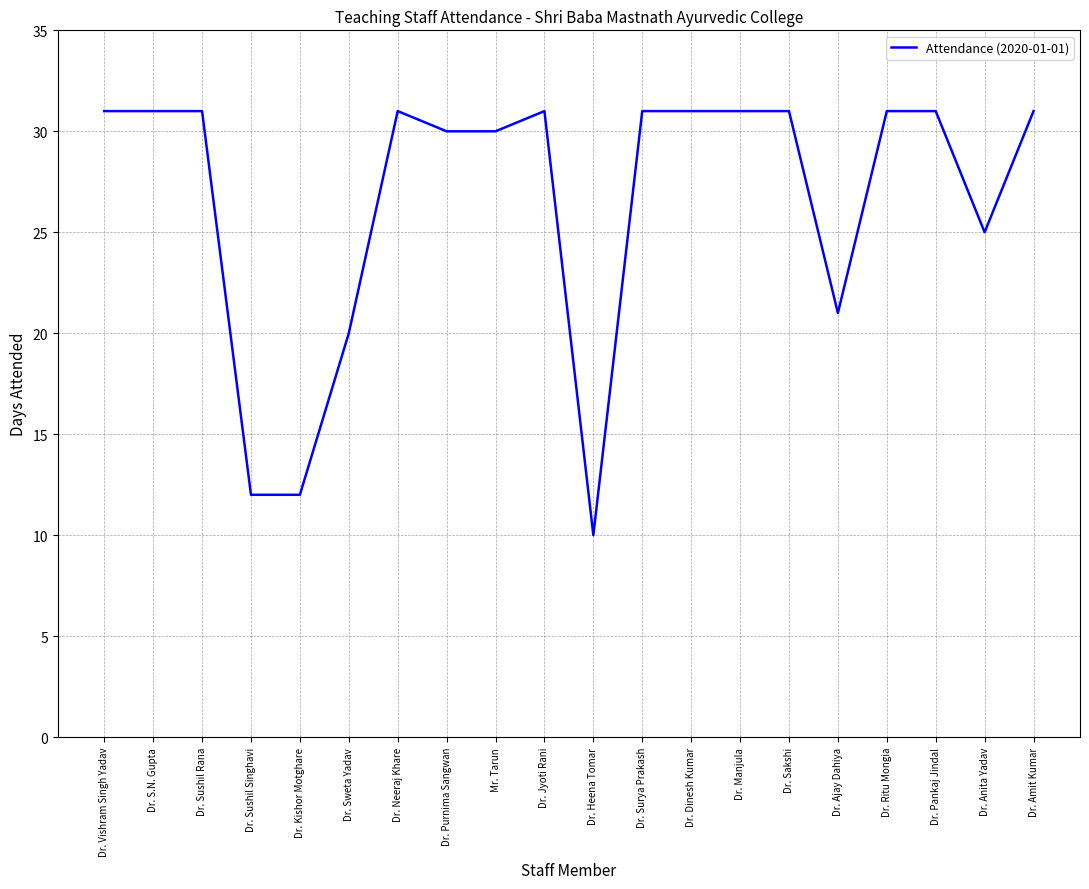

Between Dr. Sushil Rana and Dr. Anita Yadav, which is larger?

Dr. Sushil Rana